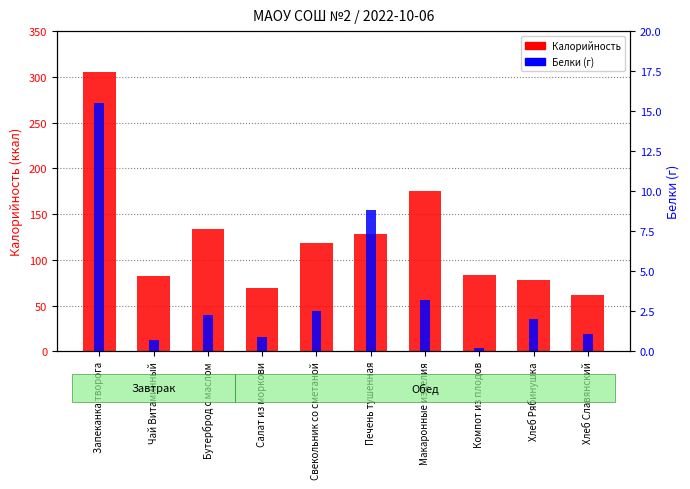

What position from the left is Бутерброд с маслом?

3